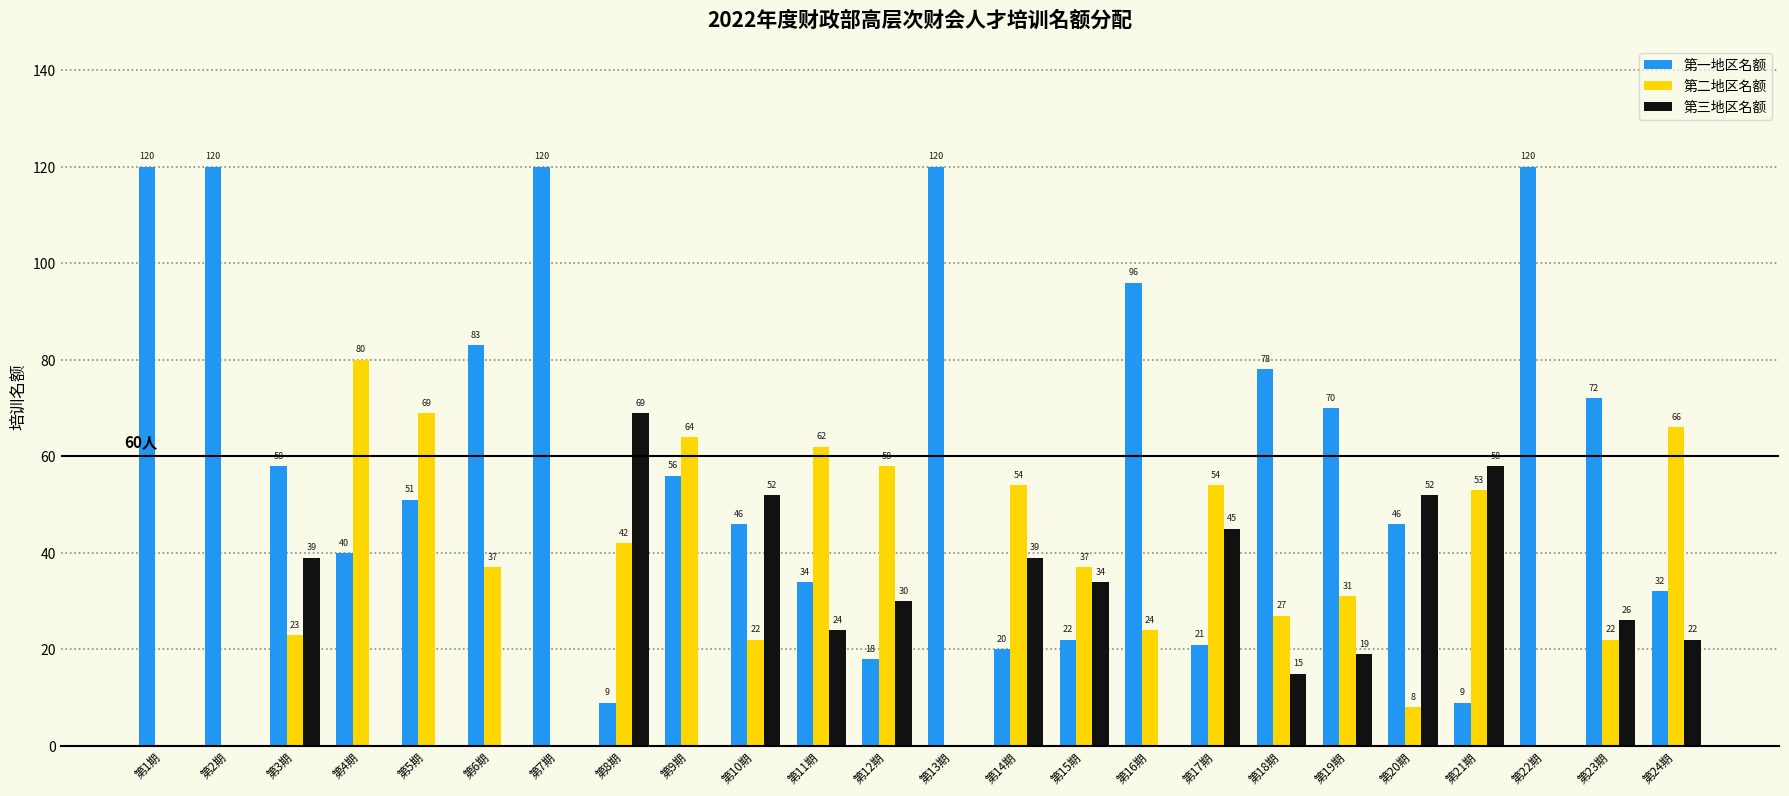

Which series has the largest total across all categories?

第一地区名额